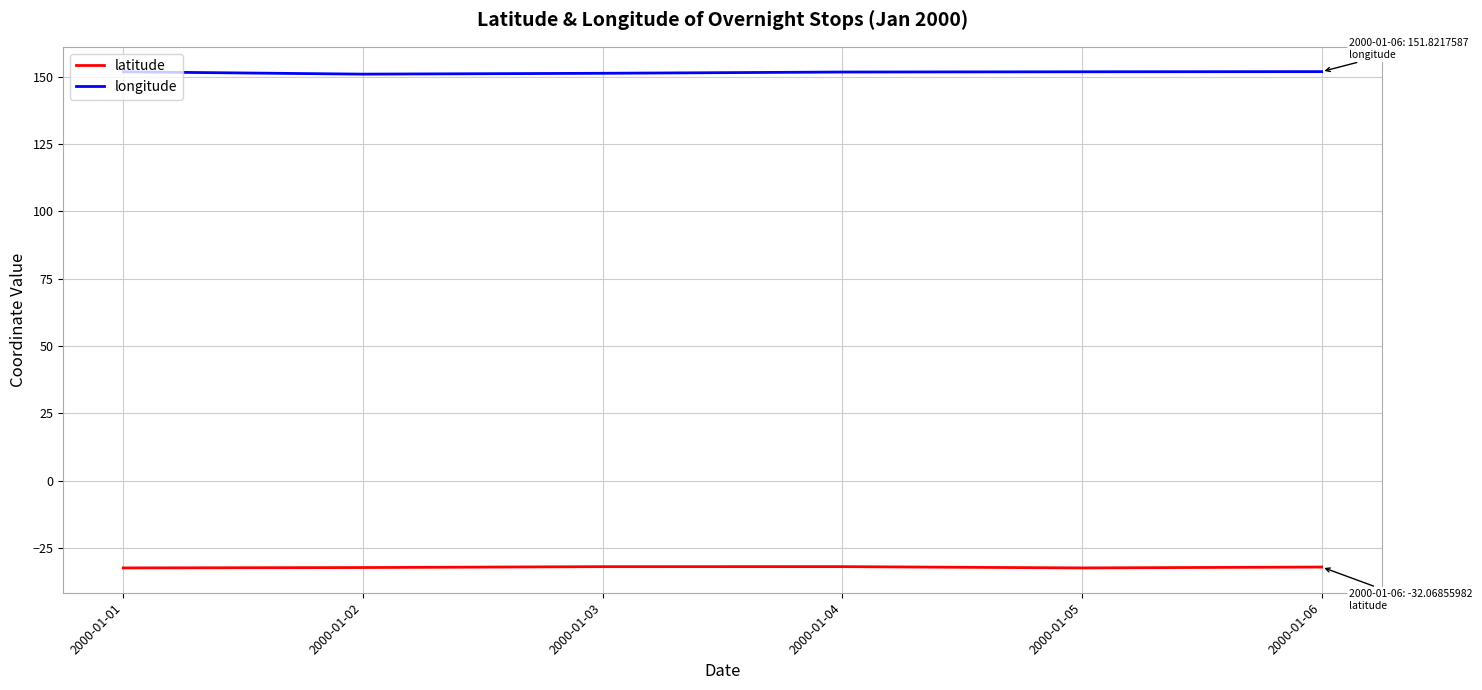

True or false: longitude and latitude intersect in this chart.

False